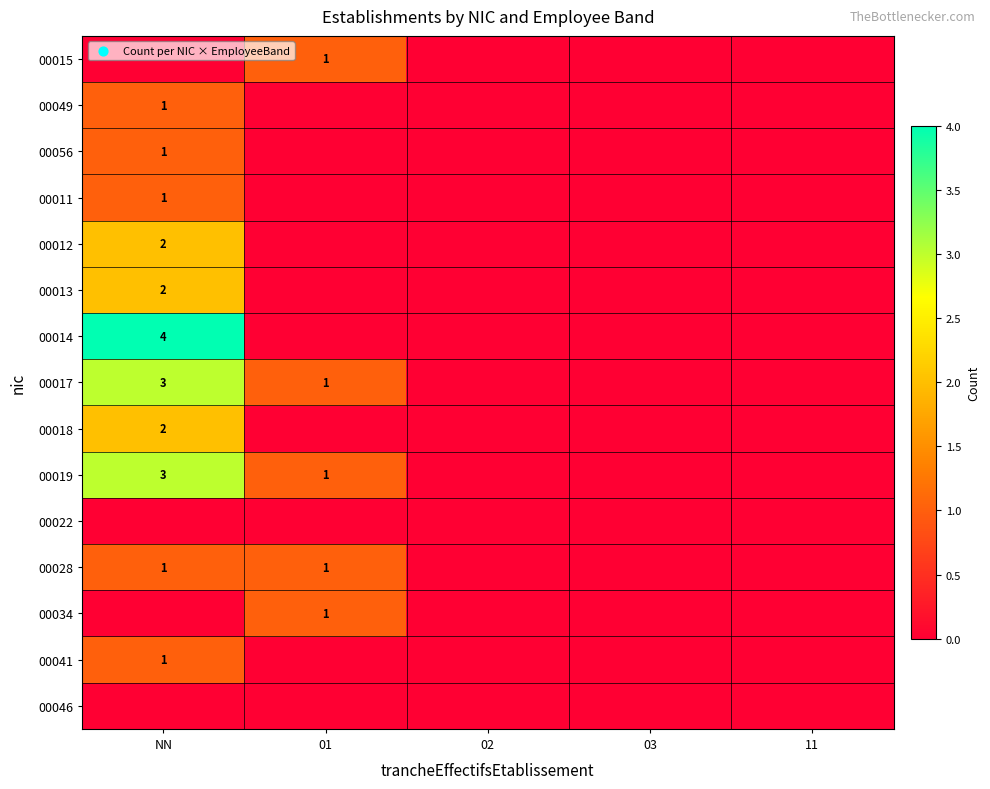

The 00028 series shows 1 at NN. True or false?

True